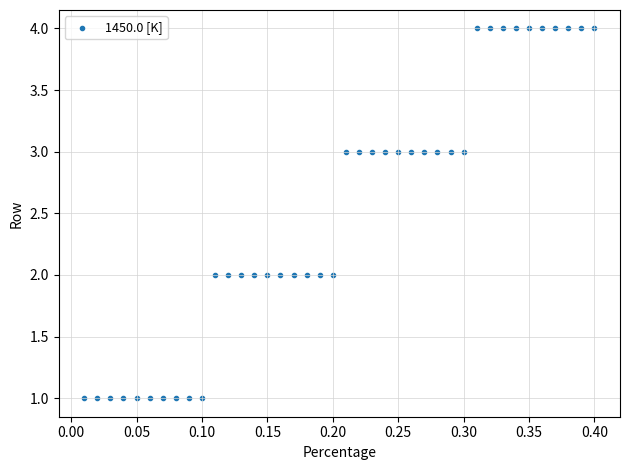

What is the range of Y values (max minus min)?

3